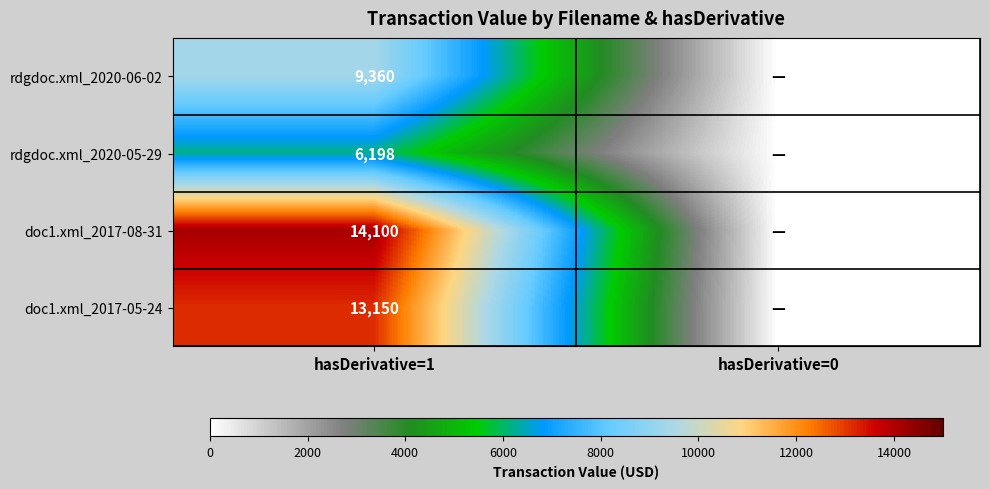

Is it true that rdgdoc.xml_2020-06-02 equals 9360 at hasDerivative=1?

True